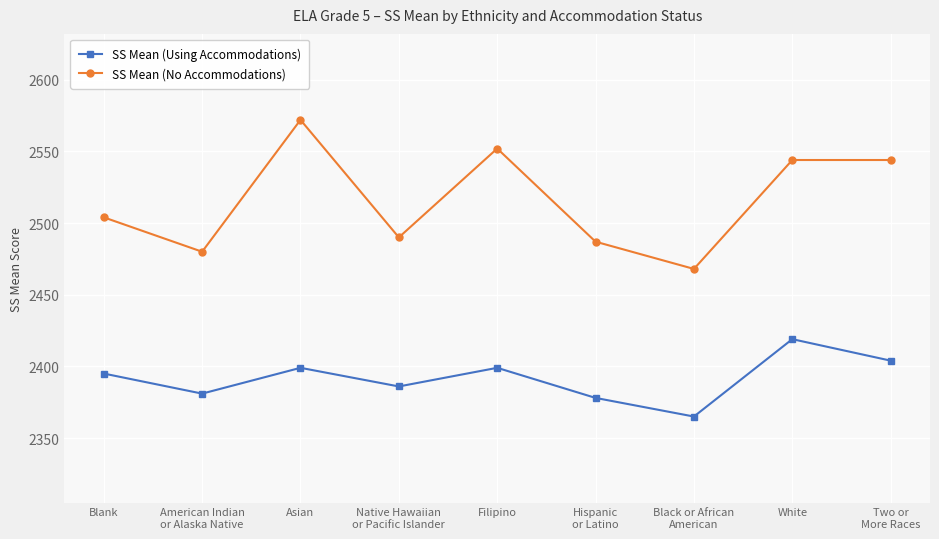

Rank the series by their average value, from lowest to highest.

SS Mean (Using Accommodations), SS Mean (No Accommodations)